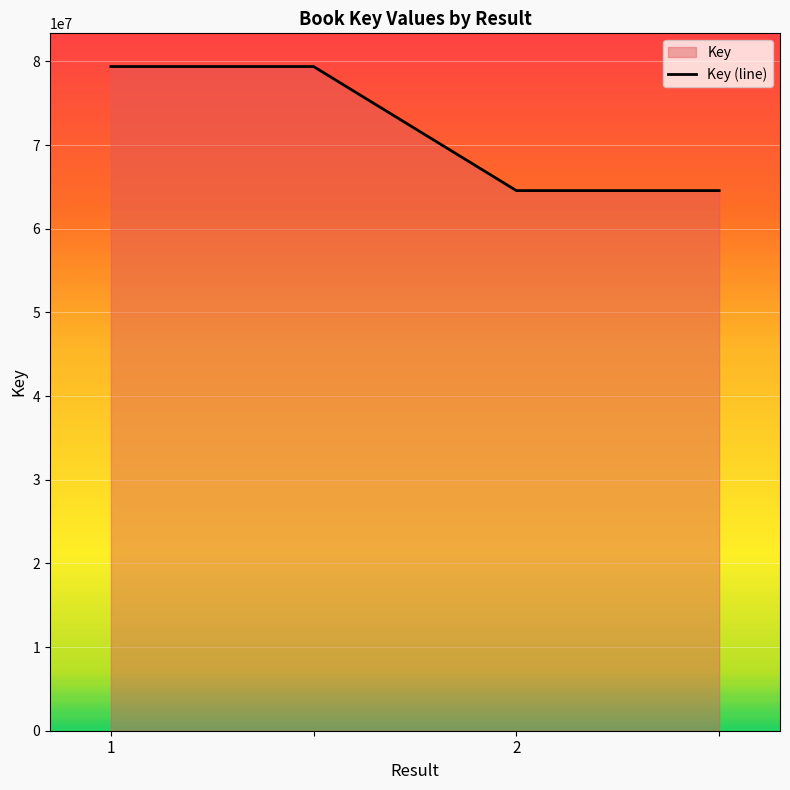

How many categories are shown in the chart?

4